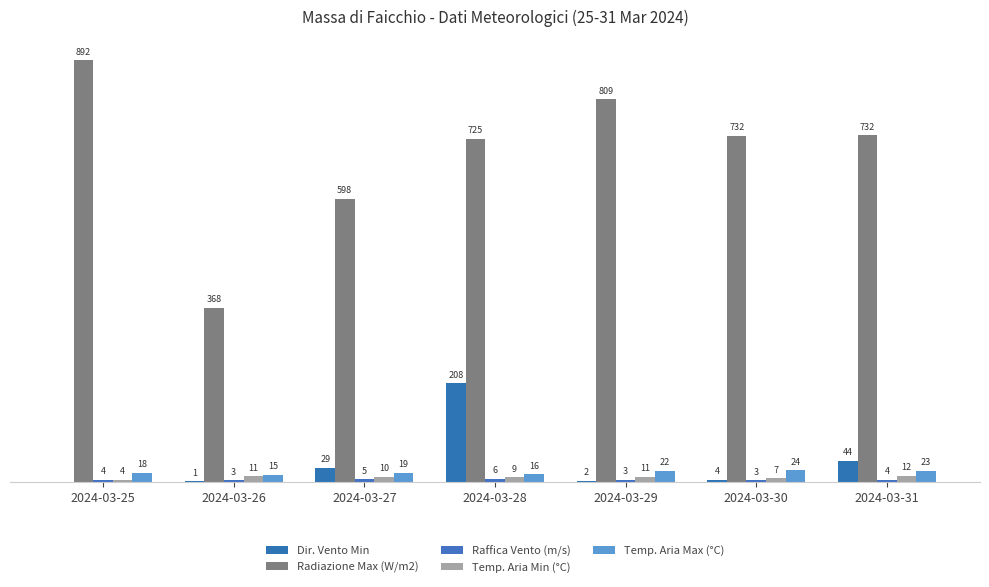

At how many categories does at least one series exceed 170?

7